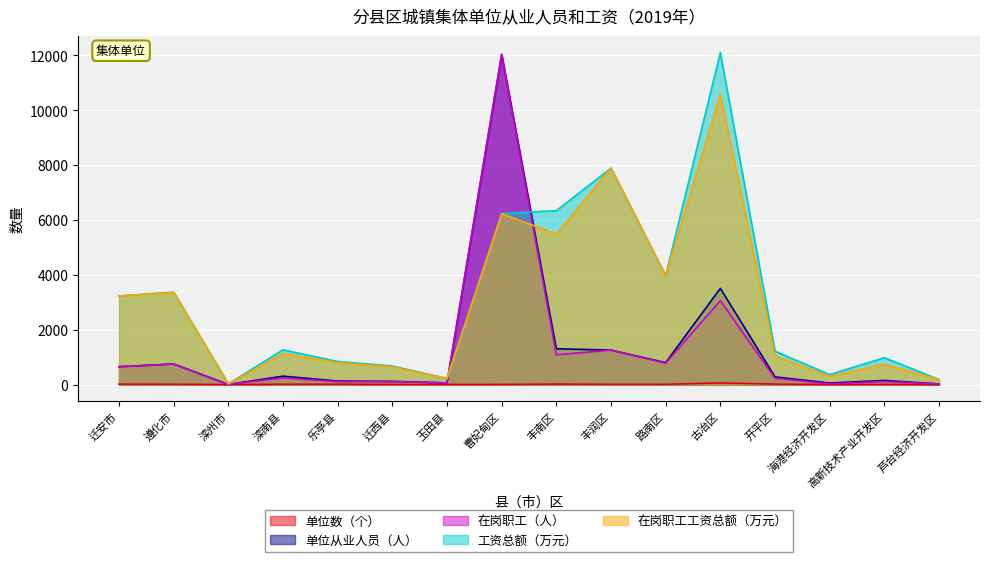

Where does the 单位数（个） series first go above 13?

迁安市